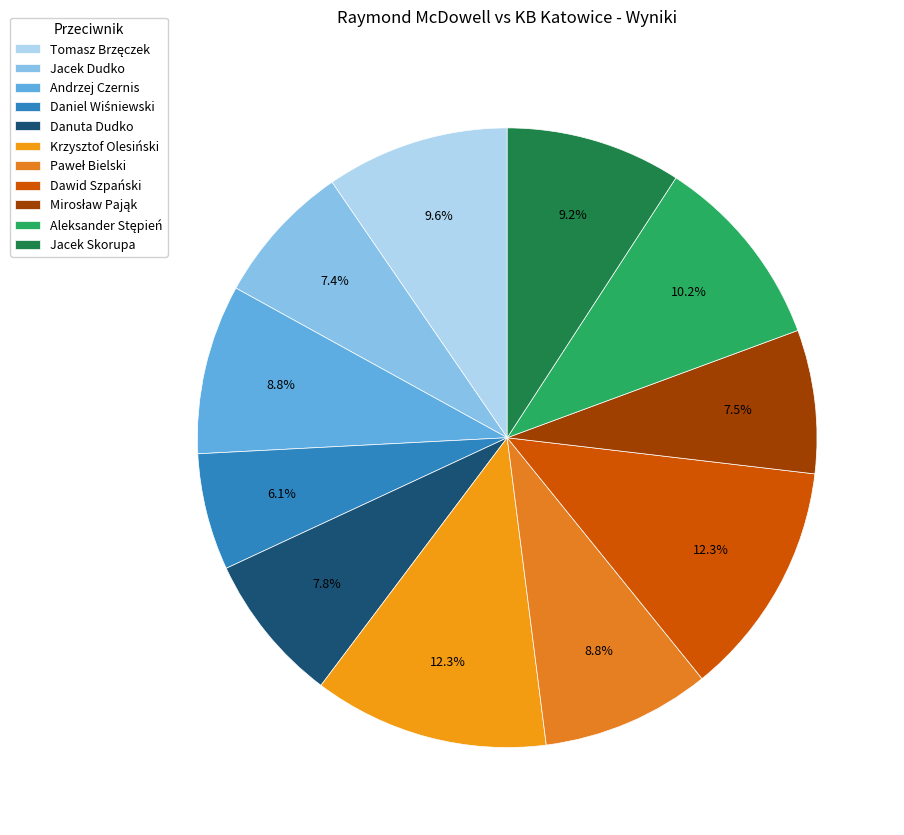

To the nearest percent, what is the difference between the Krzysztof Olesiński and Tomasz Brzęczek slice percentages?

3%